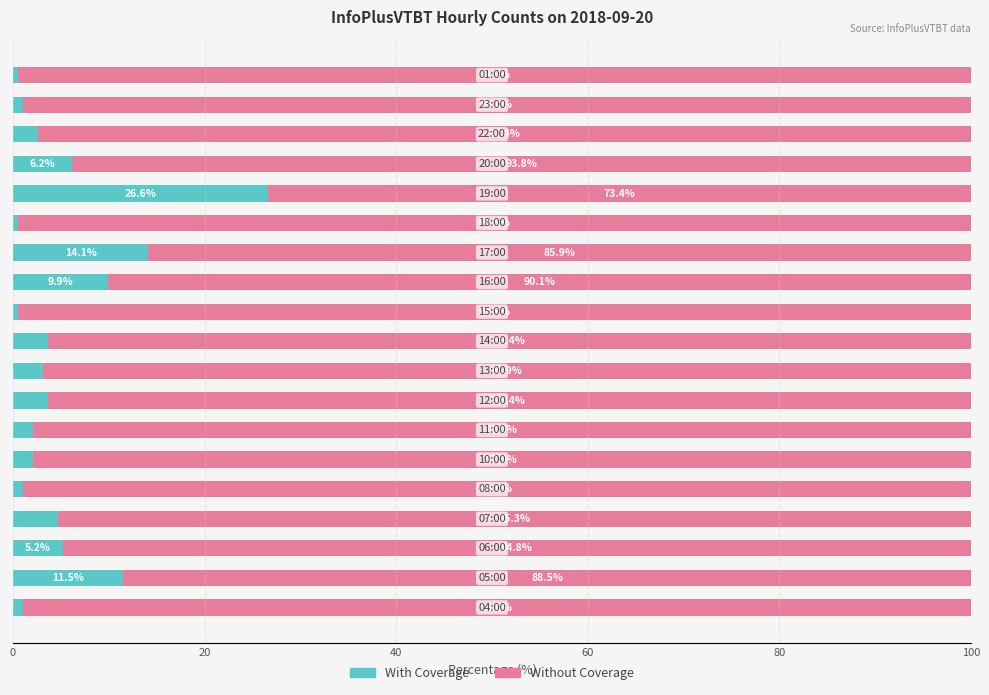

What is the lowest value of the With Coverage series?

0.5